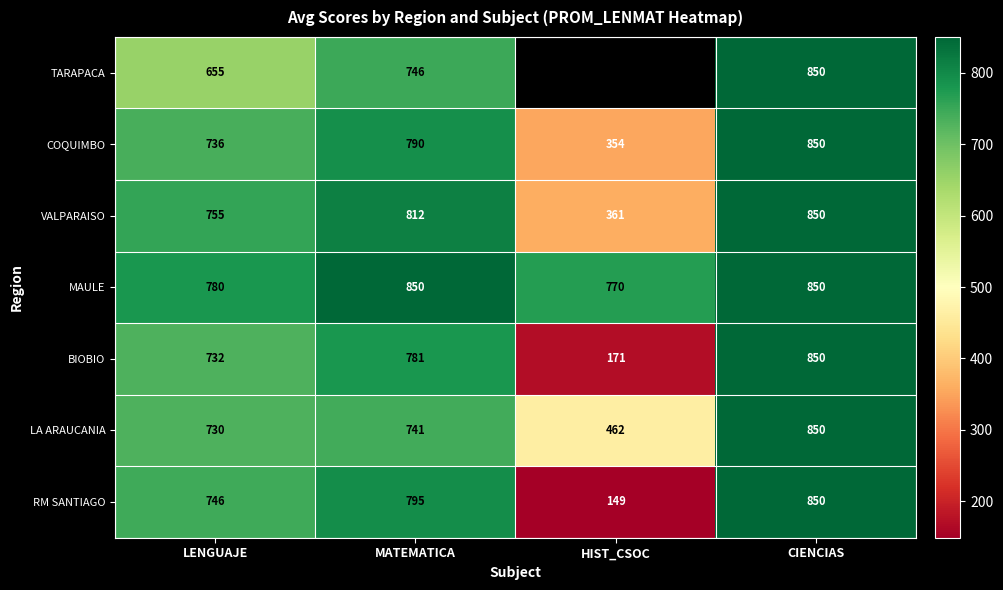

What is the sum of all BIOBIO values?

2534